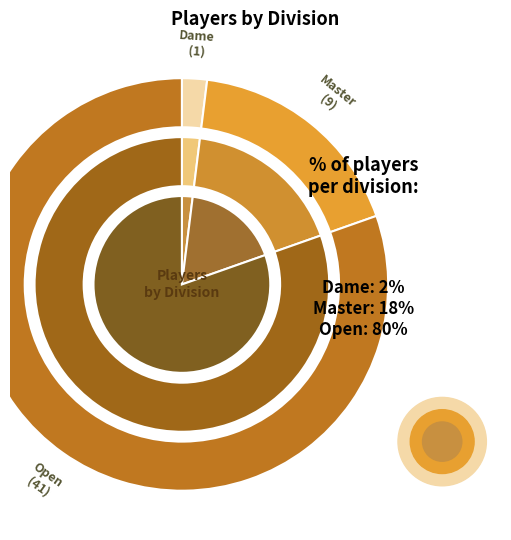

The Dame slice represents 9% of the pie. True or false?

False